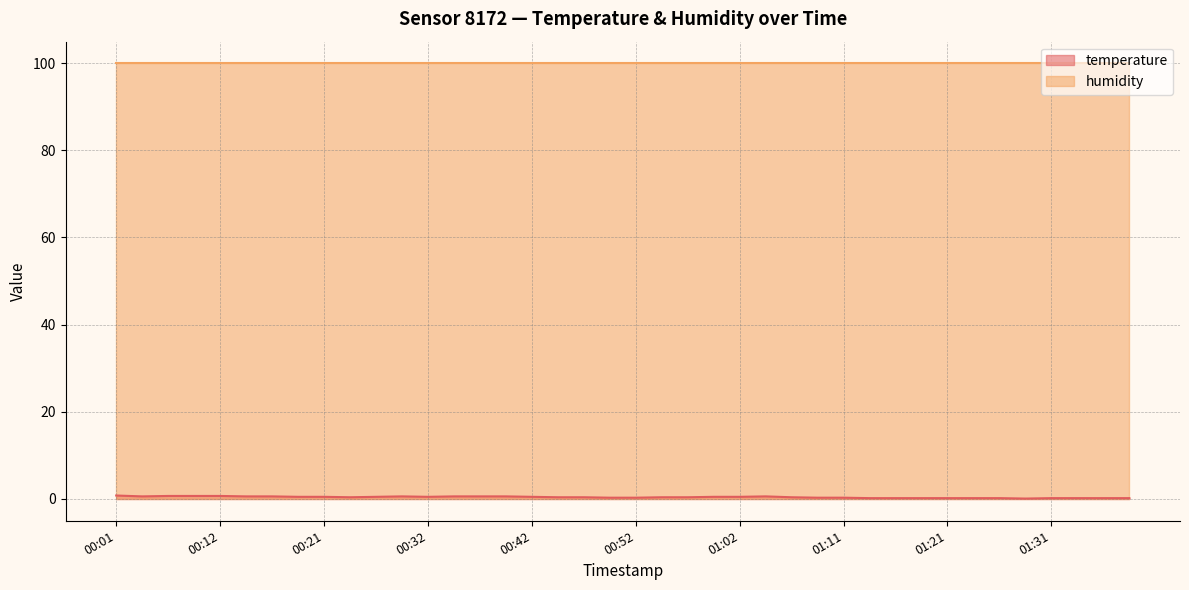

List the labels in order of value, smallest first.

01:29, 01:14, 01:16, 01:19, 01:21, 01:24, 01:26, 01:31, 01:34, 01:36, 01:39, 00:49, 00:52, 01:09, 01:11, 00:24, 00:44, 00:47, 00:54, 00:57, 01:06, 00:19, 00:21, 00:27, 00:32, 00:42, 00:59, 01:02, 00:04, 00:14, 00:16, 00:29, 00:34, 00:37, 00:39, 01:04, 00:07, 00:09, 00:12, 00:01